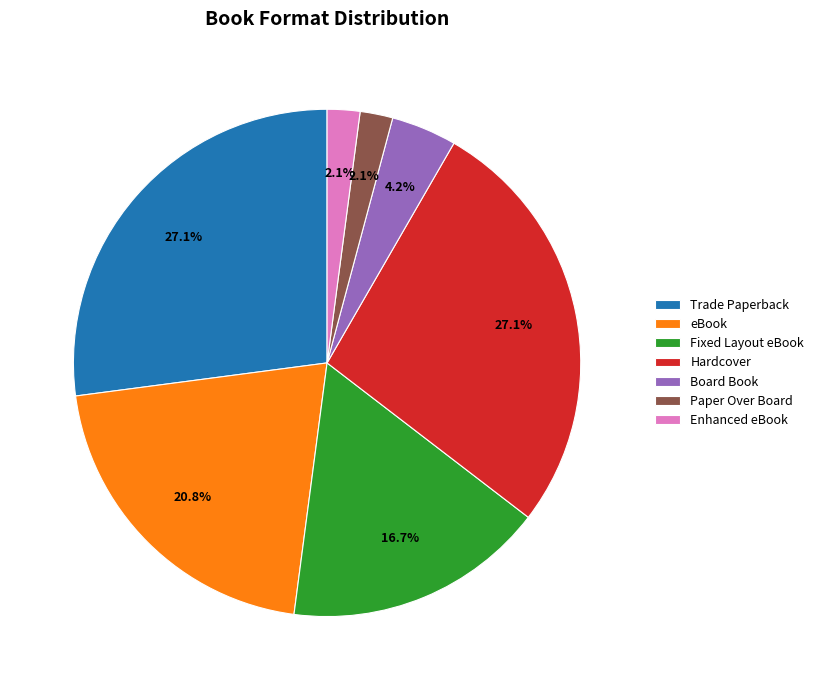

Does any single category account for the majority?

No